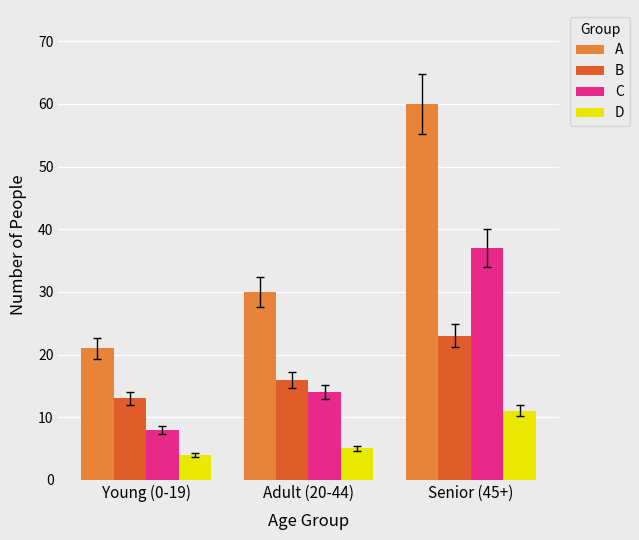

How many data points in D are less than 5?

1